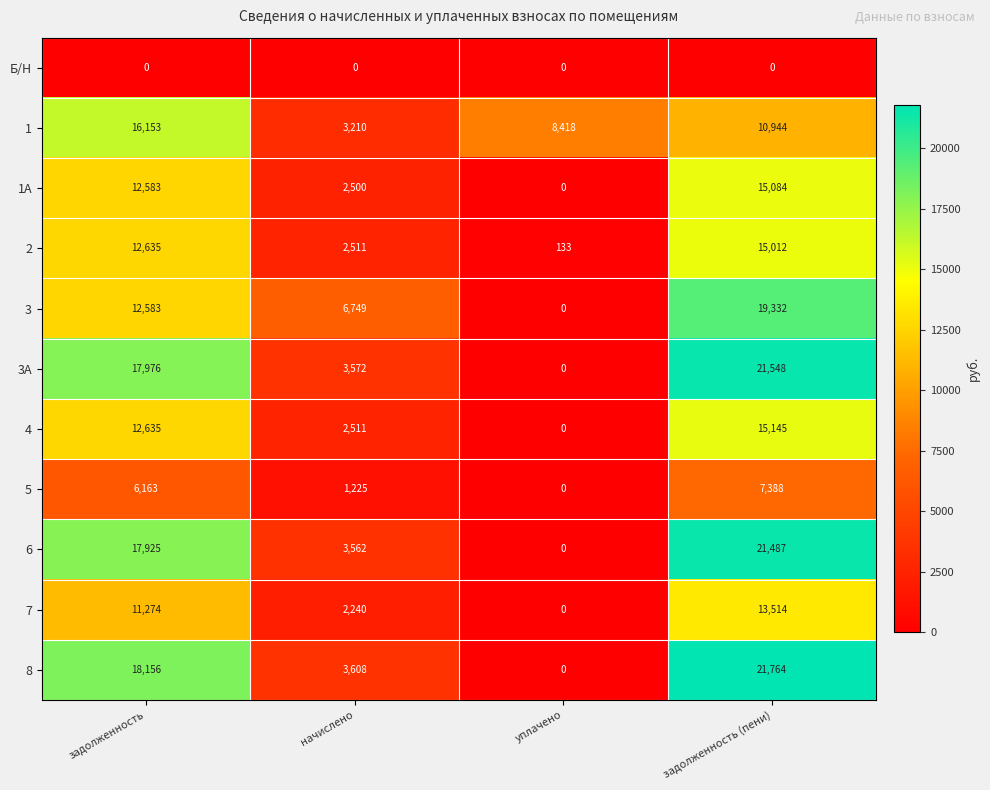

At how many categories does at least one series exceed 5906?

4